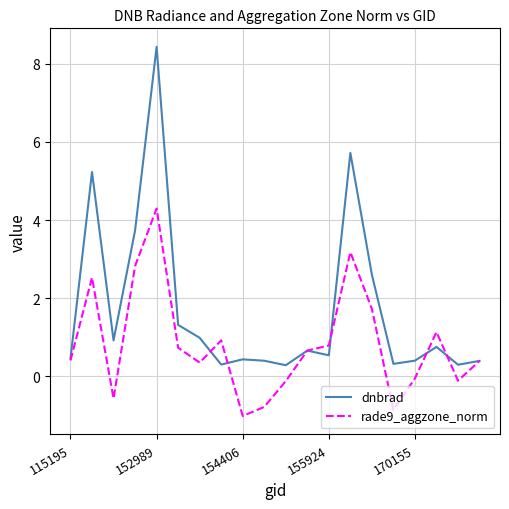

How many distinct data groups are displayed?

2